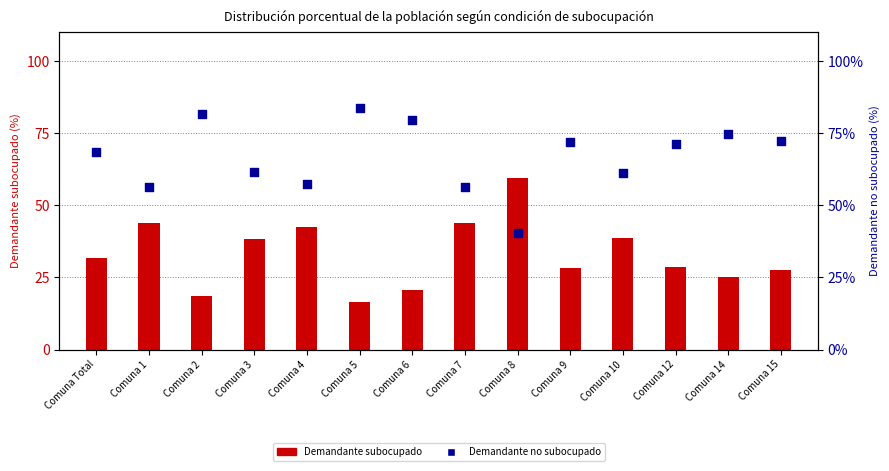

Which series has the largest total across all categories?

Demandante no subocupado